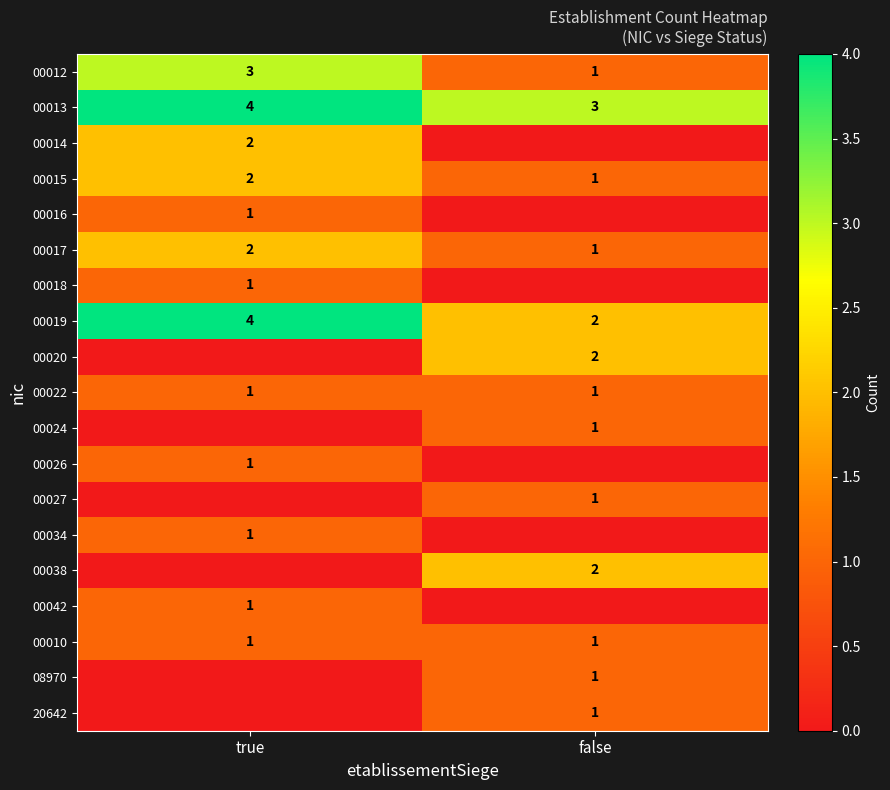

What is the maximum value shown in the chart?

4